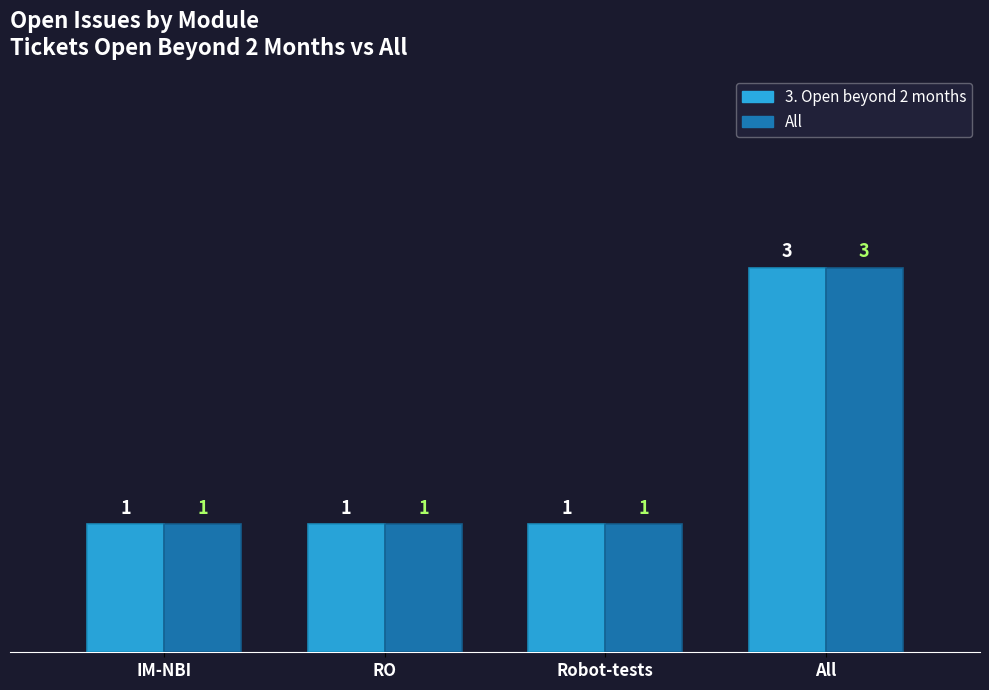

How many groups of bars are there?

4